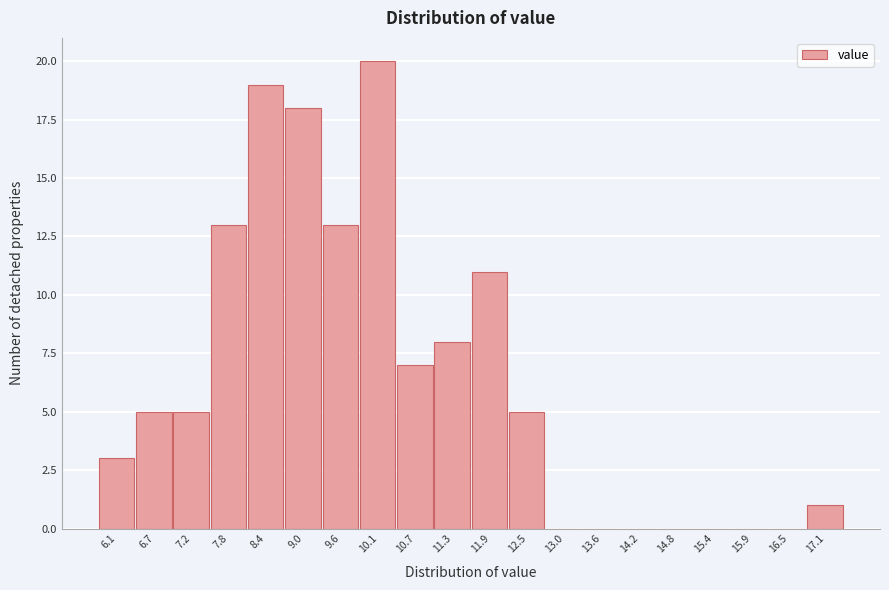

Reading left to right, what are all the values shown in this chart?

6.1=3	6.7=5	7.2=5	7.8=13	8.4=19	9.0=18	9.6=13	10.1=20	10.7=7	11.3=8	11.9=11	12.5=5	13.0=0	13.6=0	14.2=0	14.8=0	15.4=0	15.9=0	16.5=0	17.1=1